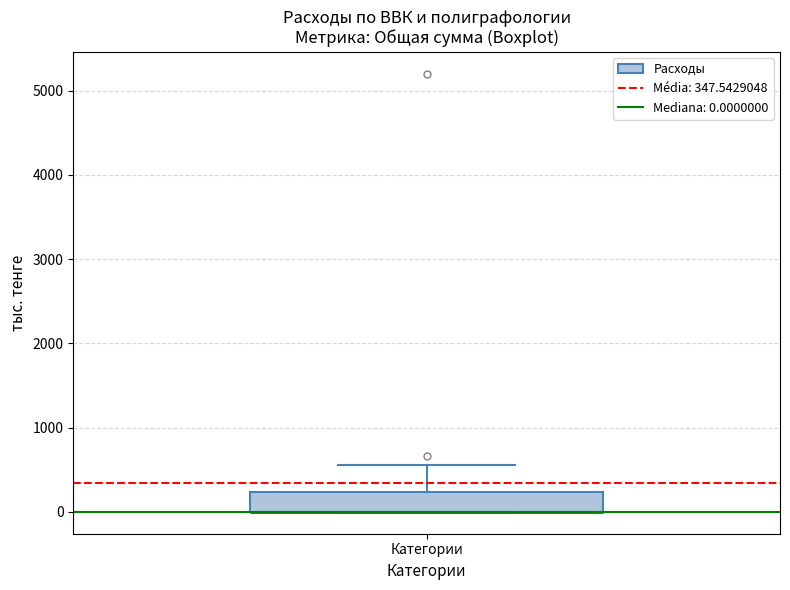

Read this box plot against the y-axis: the position of the median line, the range covered by the box, and the ends of both whiskers. The values are not printed on the chart, so give them approximately, as read against the axis.

median 0 (drawn on the box's lower edge), box 0 to 200, whiskers 0 to 600